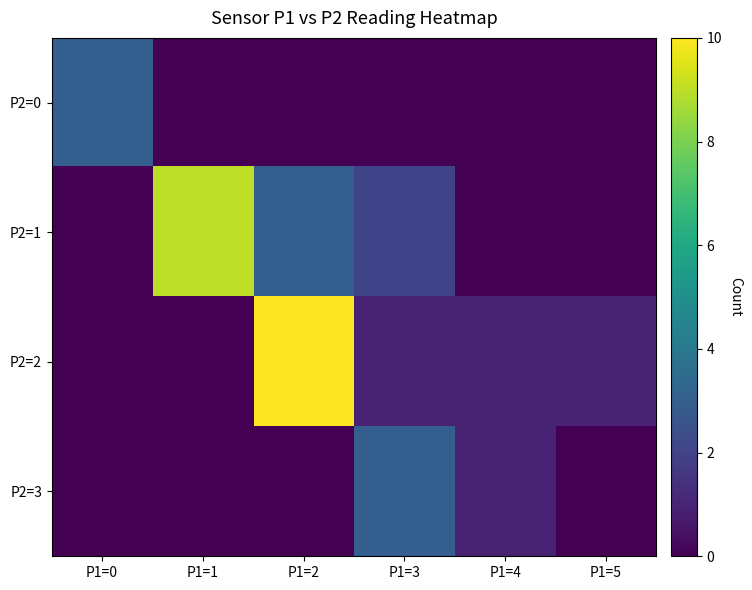

Reading right to left, transcribe all the data shown in this chart.

P2=0: P1=5=0	P1=4=0	P1=3=0	P1=2=0	P1=1=0	P1=0=3
P2=1: P1=5=0	P1=4=0	P1=3=2	P1=2=3	P1=1=9	P1=0=0
P2=2: P1=5=1	P1=4=1	P1=3=1	P1=2=16	P1=1=0	P1=0=0
P2=3: P1=5=0	P1=4=1	P1=3=3	P1=2=0	P1=1=0	P1=0=0